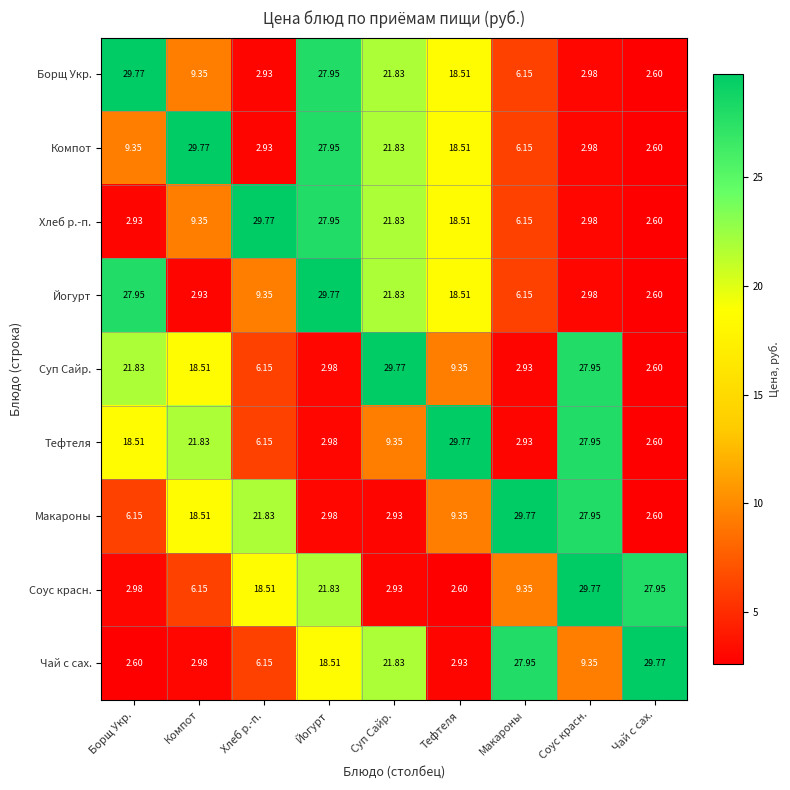

Rank the categories by Суп Сайр. value from highest to lowest.

Суп Сайр., Соус красн., Борщ Укр., Компот, Тефтеля, Хлеб р.-п., Йогурт, Макароны, Чай с сах.